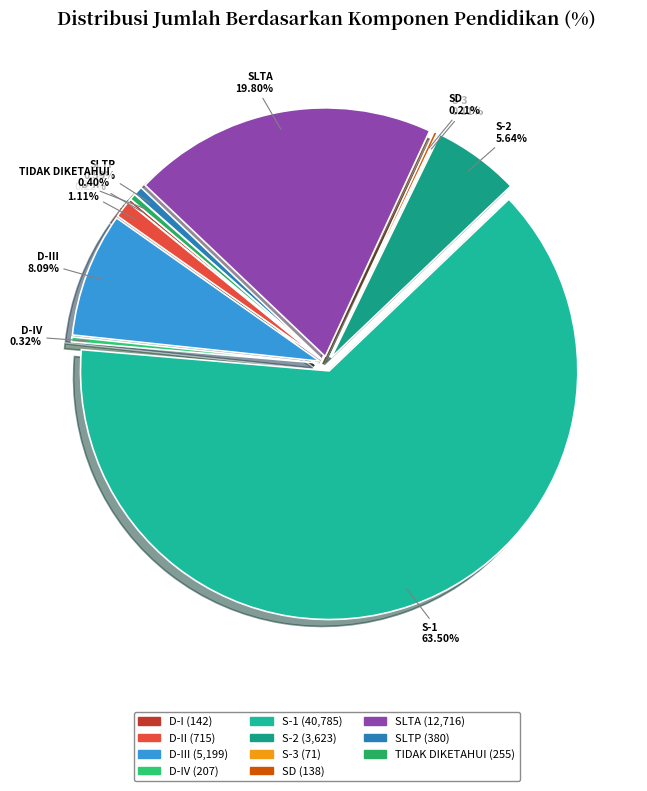

Is there a majority slice in this chart?

Yes